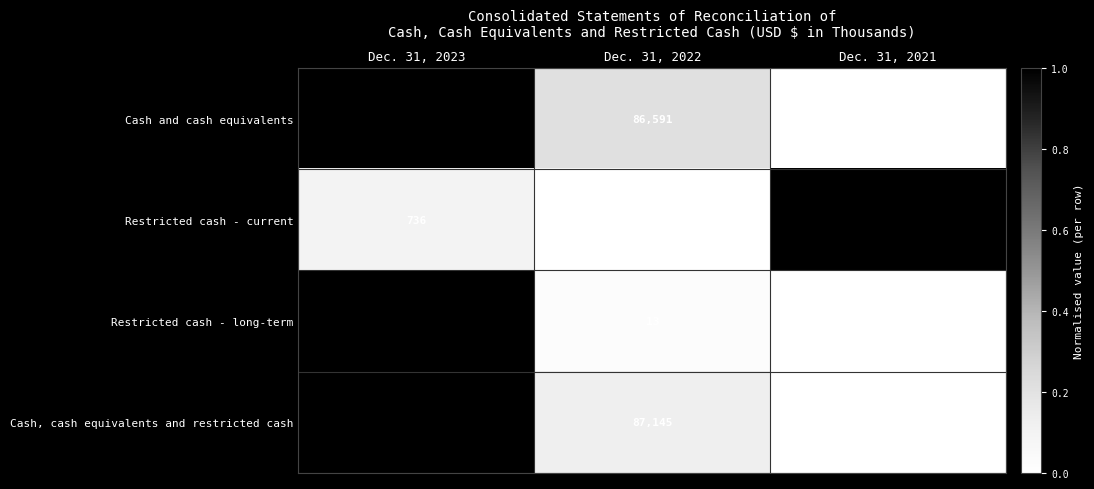

Is it true that Cash and cash equivalents equals 103961 at Dec. 31, 2023?

True